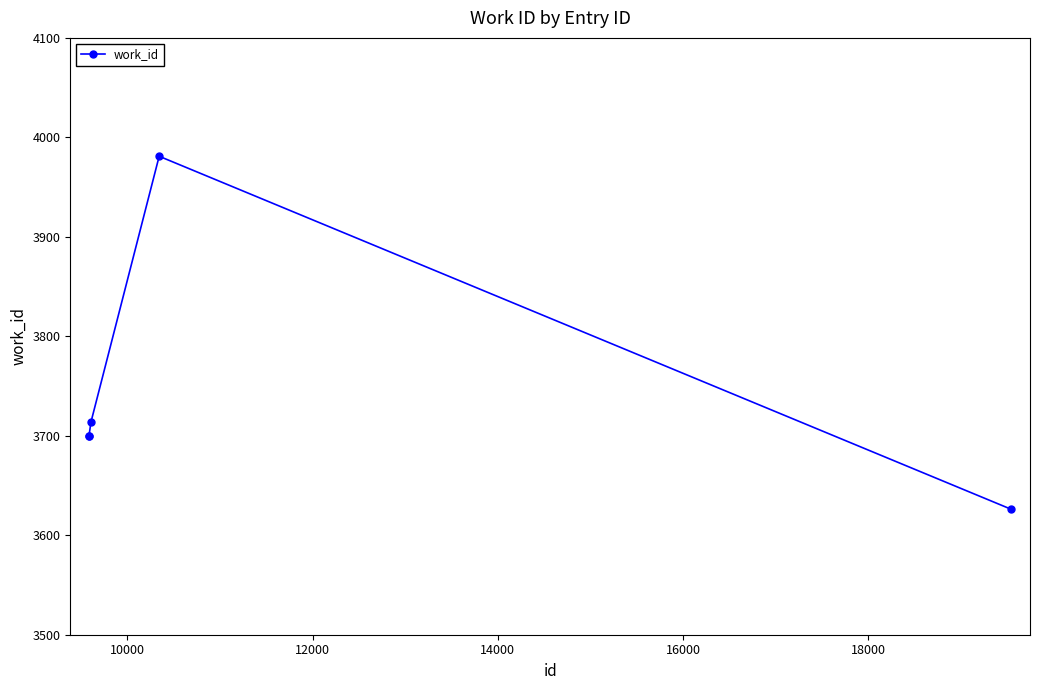

What is the average value?

3744